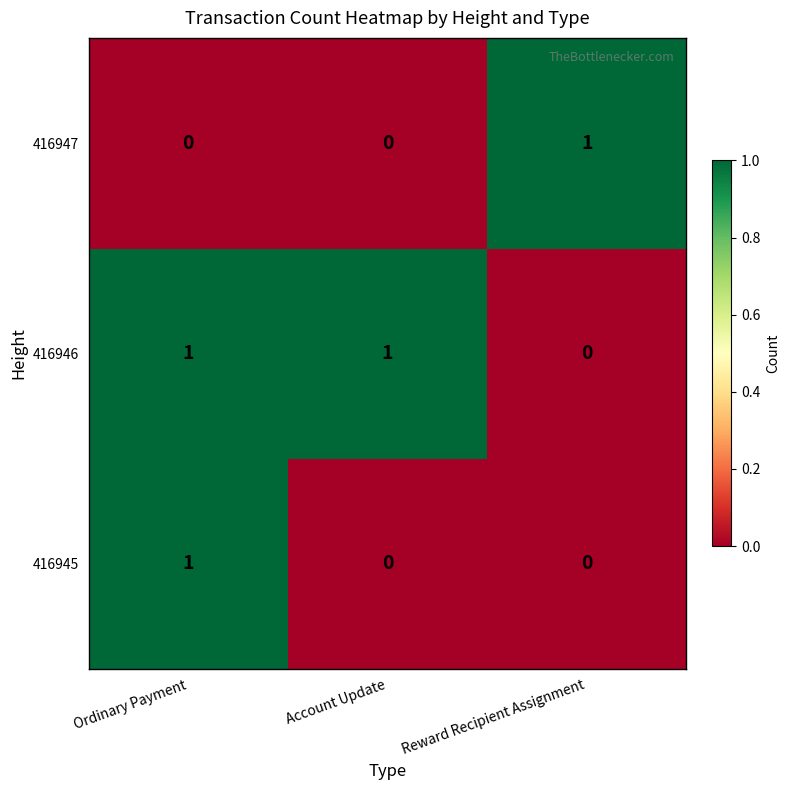

Which category has the lowest value in the 416946 series?

Reward Recipient Assignment